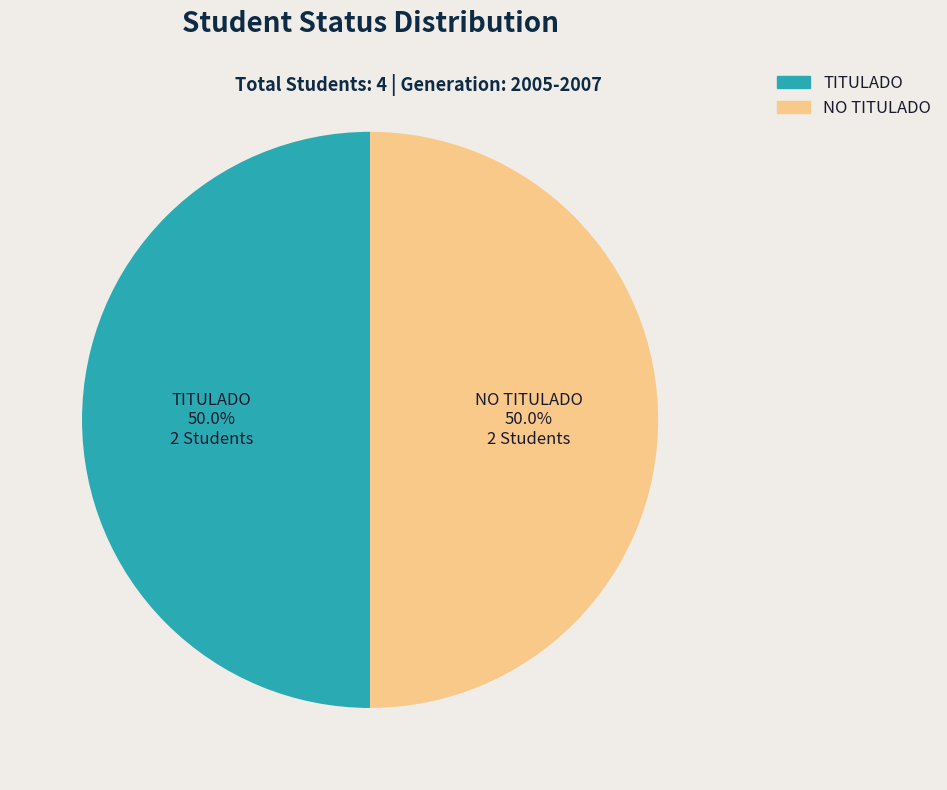

What portion of the pie excludes NO TITULADO?

50.0%